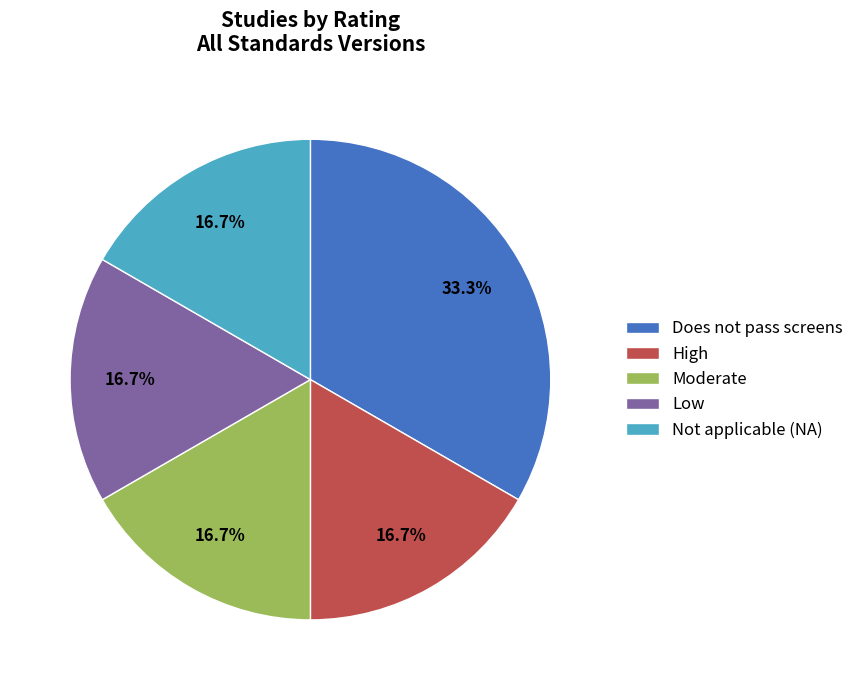

To the nearest percent, what percentage of the pie is Low?

17%